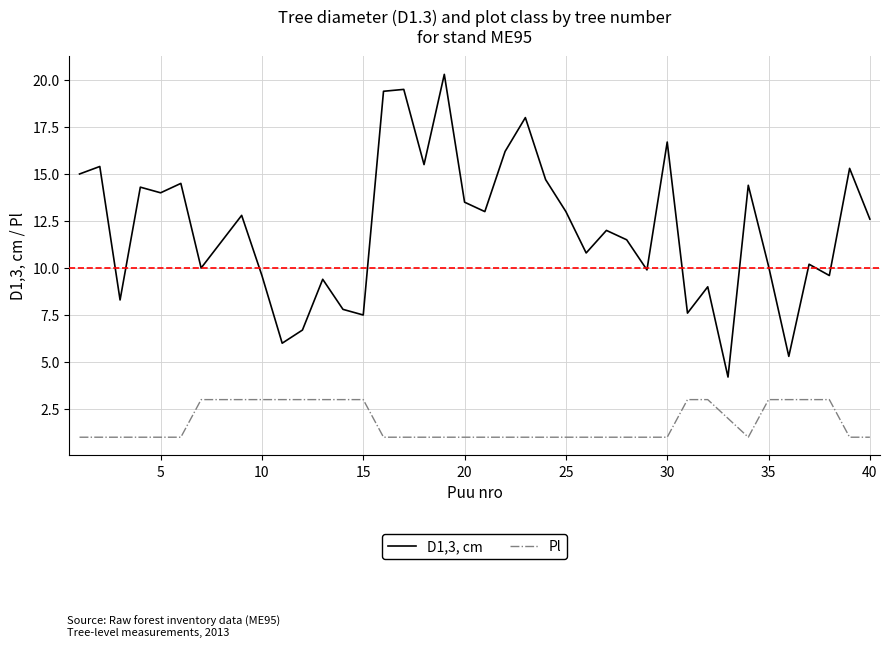

Reading left to right, transcribe all the data shown in this chart.

D1,3, cm: 15.0	15.4	8.3	14.3	14.0	14.5	10.0	11.4	12.8	9.6	6.0	6.7	9.4	7.8	7.5	19.4	19.5	15.5	20.3	13.5	13.0	16.2	18.0	14.7	13.0	10.8	12.0	11.5	9.9	16.7	7.6	9.0	4.2	14.4	10.1	5.3	10.2	9.6	15.3	12.6
Pl: 1.0	1.0	1.0	1.0	1.0	1.0	3.0	3.0	3.0	3.0	3.0	3.0	3.0	3.0	3.0	1.0	1.0	1.0	1.0	1.0	1.0	1.0	1.0	1.0	1.0	1.0	1.0	1.0	1.0	1.0	3.0	3.0	2.0	1.0	3.0	3.0	3.0	3.0	1.0	1.0